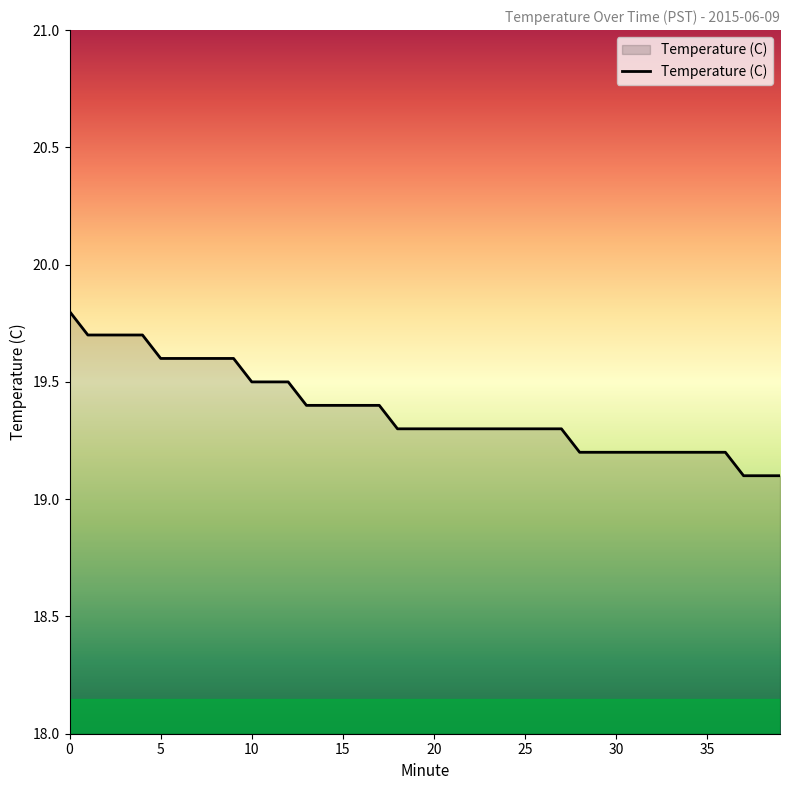

What is the greatest value displayed?

19.8